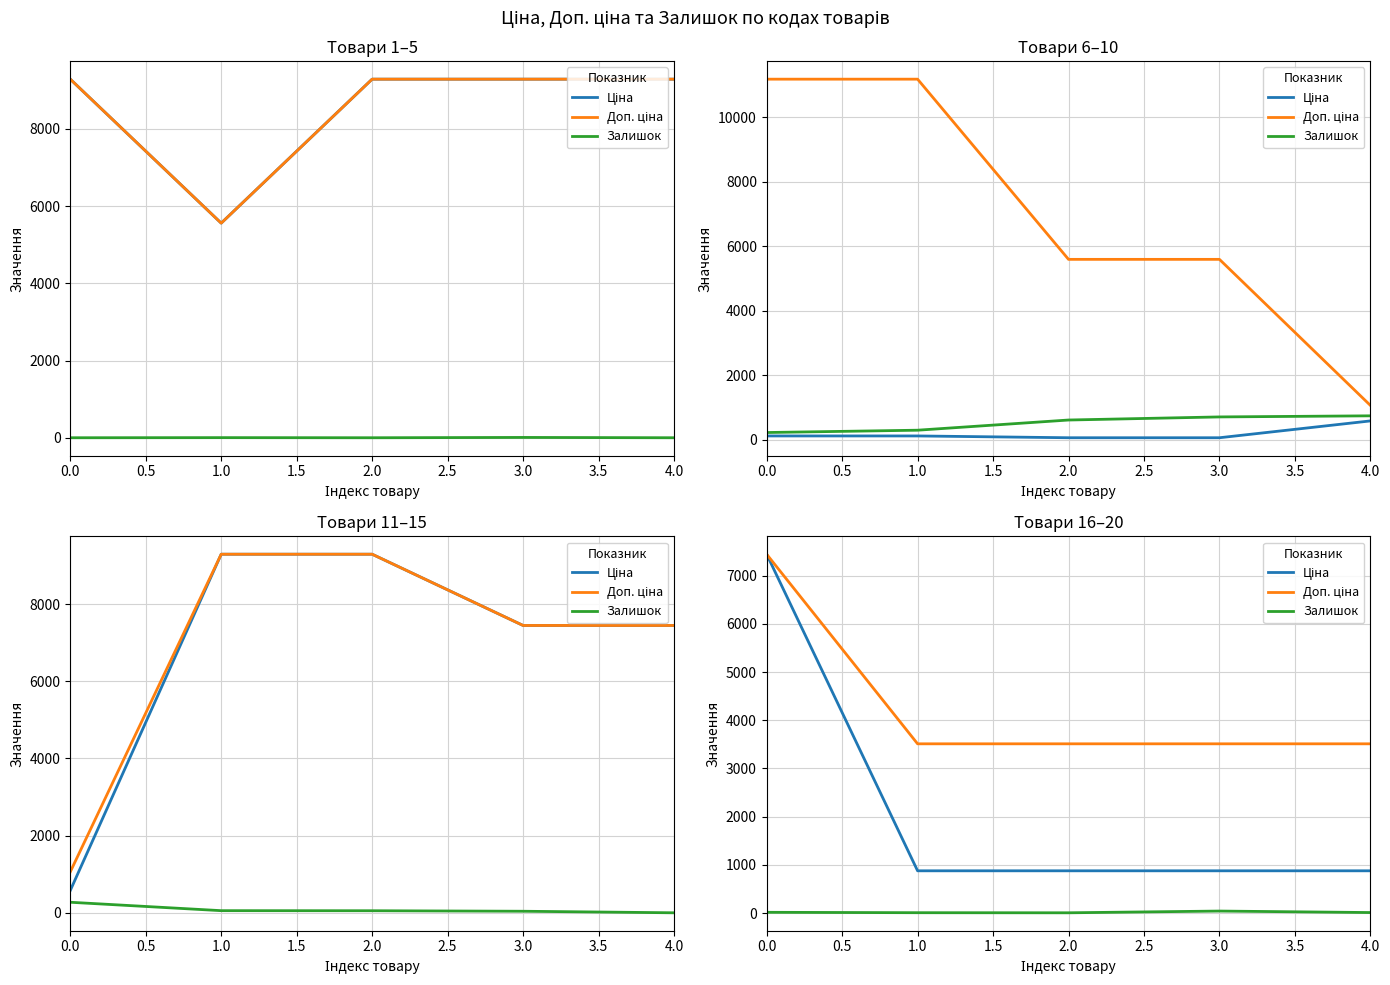

What is the average value of the Ціна series?

2191.3